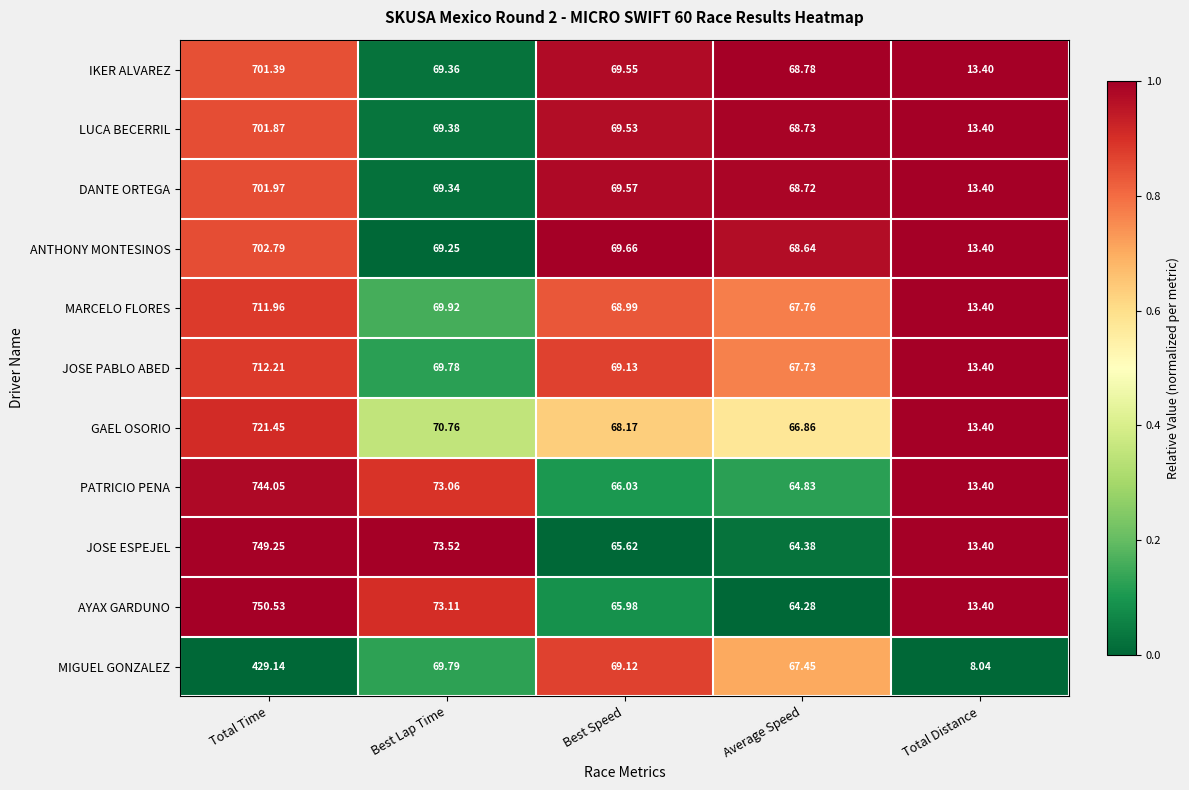

At which category does the chart reach its minimum across all series?

Total Distance